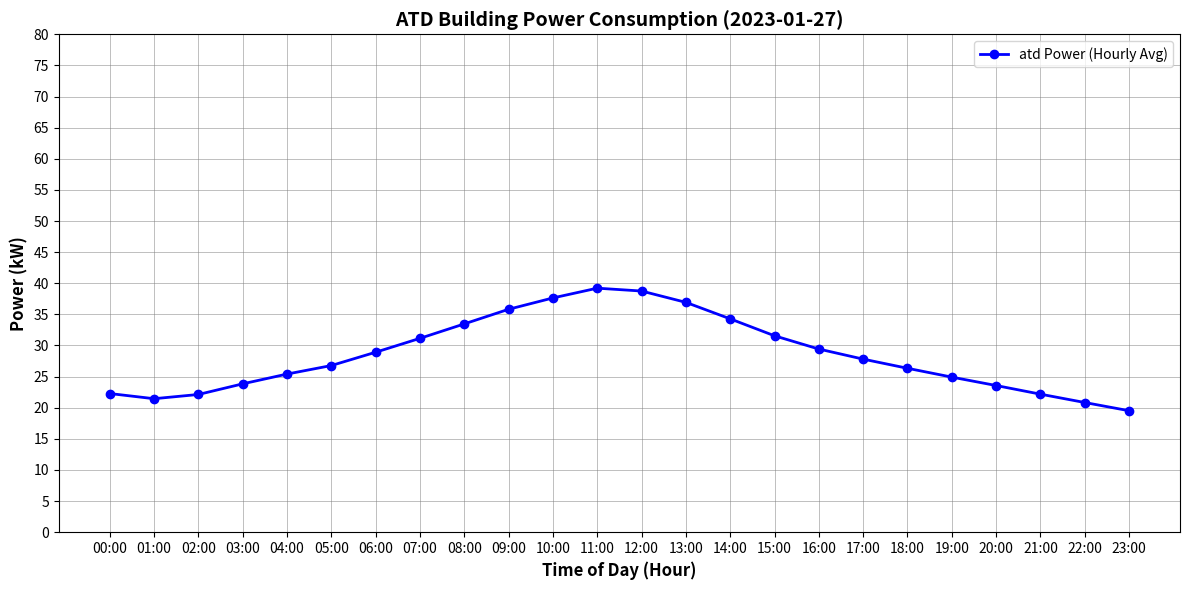

Is it true that the value at 01:00 is 21.4?

True